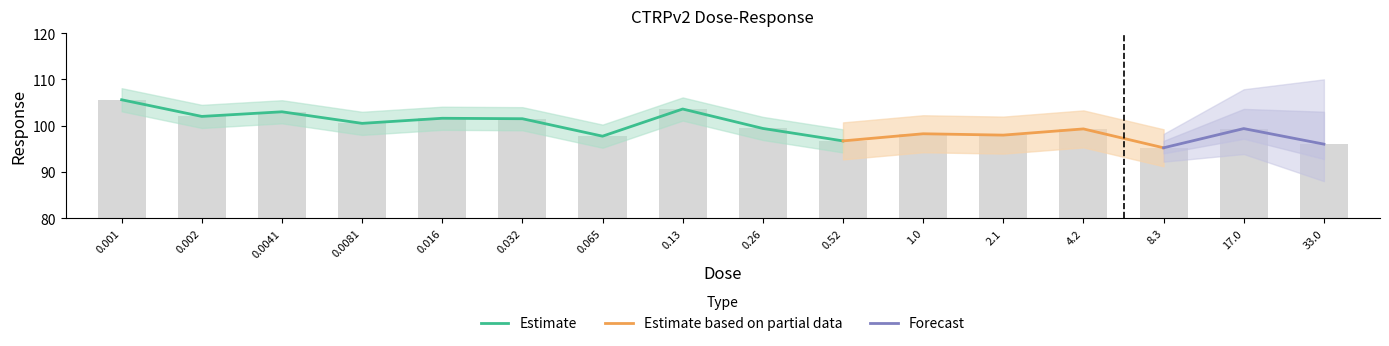

What is the label of the 15th bar from the right?

0.002